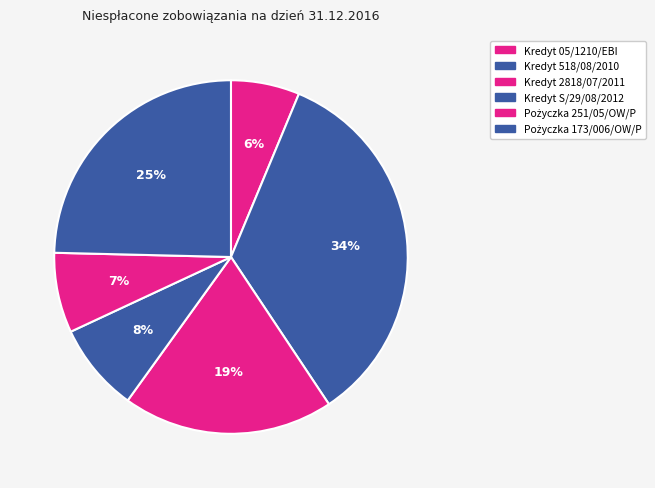

To the nearest percent, what is the average slice percentage?

17%